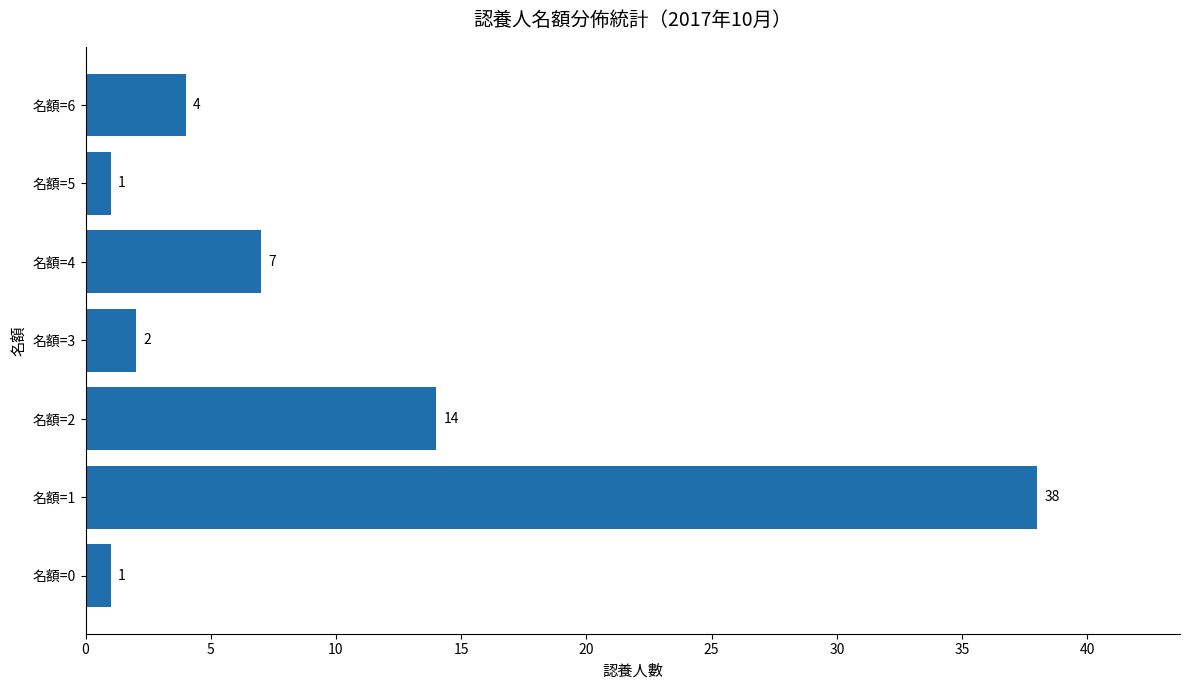

What is the difference between the values at 名額=4 and 名額=3?

5